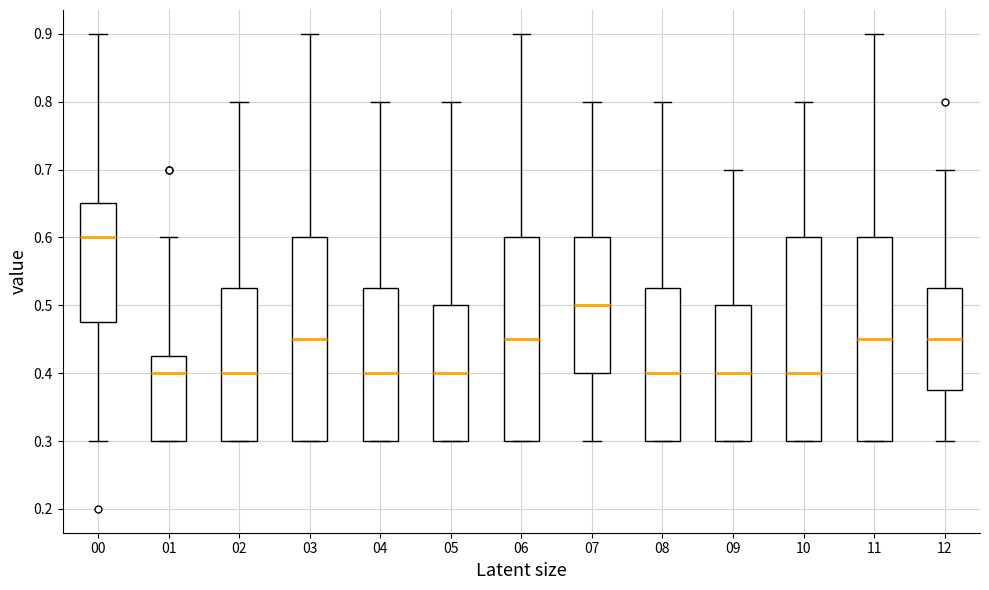

Reading left to right, read every box against the y-axis: the position of its median line, the range the box covers, and the ends of its whiskers. The values are not printed on the chart, so give them approximately, as read against the axis.

00: median 0.60, box 0.48 to 0.65, whiskers 0.30 to 0.90
01: median 0.40, box 0.30 to 0.43, whiskers 0.30 to 0.60
02: median 0.40, box 0.30 to 0.53, whiskers 0.30 to 0.80
03: median 0.45, box 0.30 to 0.60, whiskers 0.30 to 0.90
04: median 0.40, box 0.30 to 0.53, whiskers 0.30 to 0.80
05: median 0.40, box 0.30 to 0.50, whiskers 0.30 to 0.80
06: median 0.45, box 0.30 to 0.60, whiskers 0.30 to 0.90
07: median 0.50, box 0.40 to 0.60, whiskers 0.30 to 0.80
08: median 0.40, box 0.30 to 0.53, whiskers 0.30 to 0.80
09: median 0.40, box 0.30 to 0.50, whiskers 0.30 to 0.70
10: median 0.40, box 0.30 to 0.60, whiskers 0.30 to 0.80
11: median 0.45, box 0.30 to 0.60, whiskers 0.30 to 0.90
12: median 0.45, box 0.38 to 0.53, whiskers 0.30 to 0.70